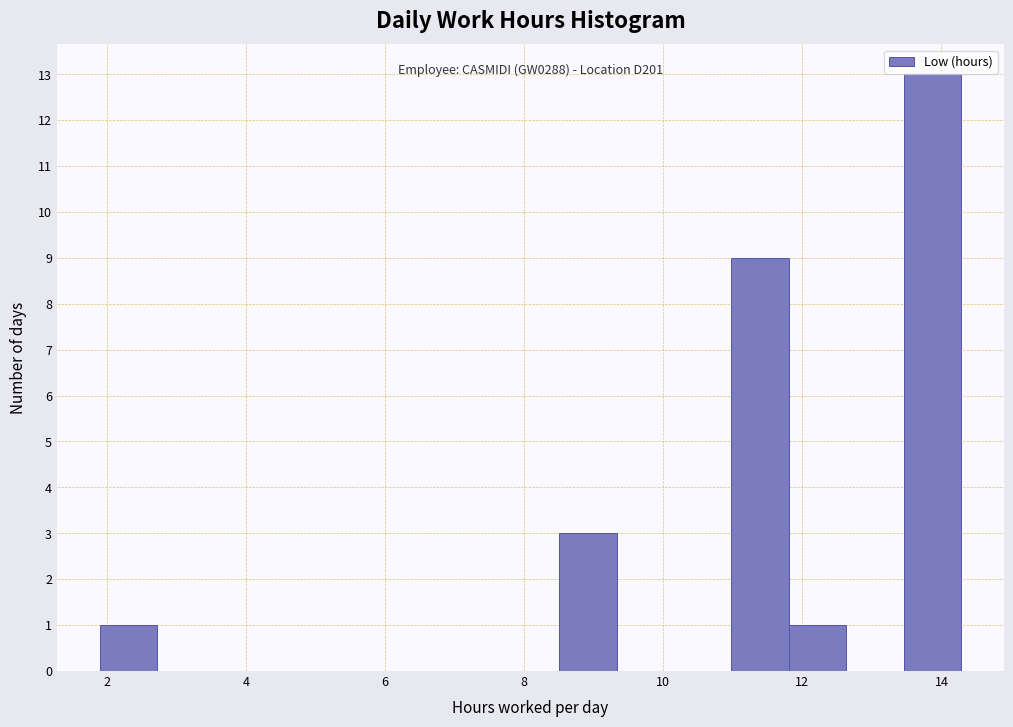

Over which range of the x-axis is the bar tallest?

13.4 to 14.2